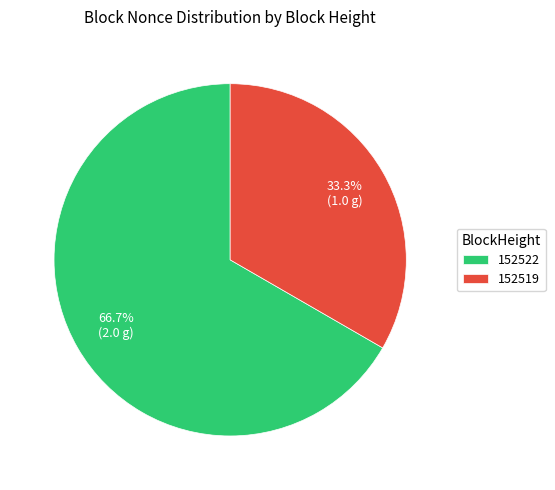

True or false: 152522 accounts for 67% of the total.

True